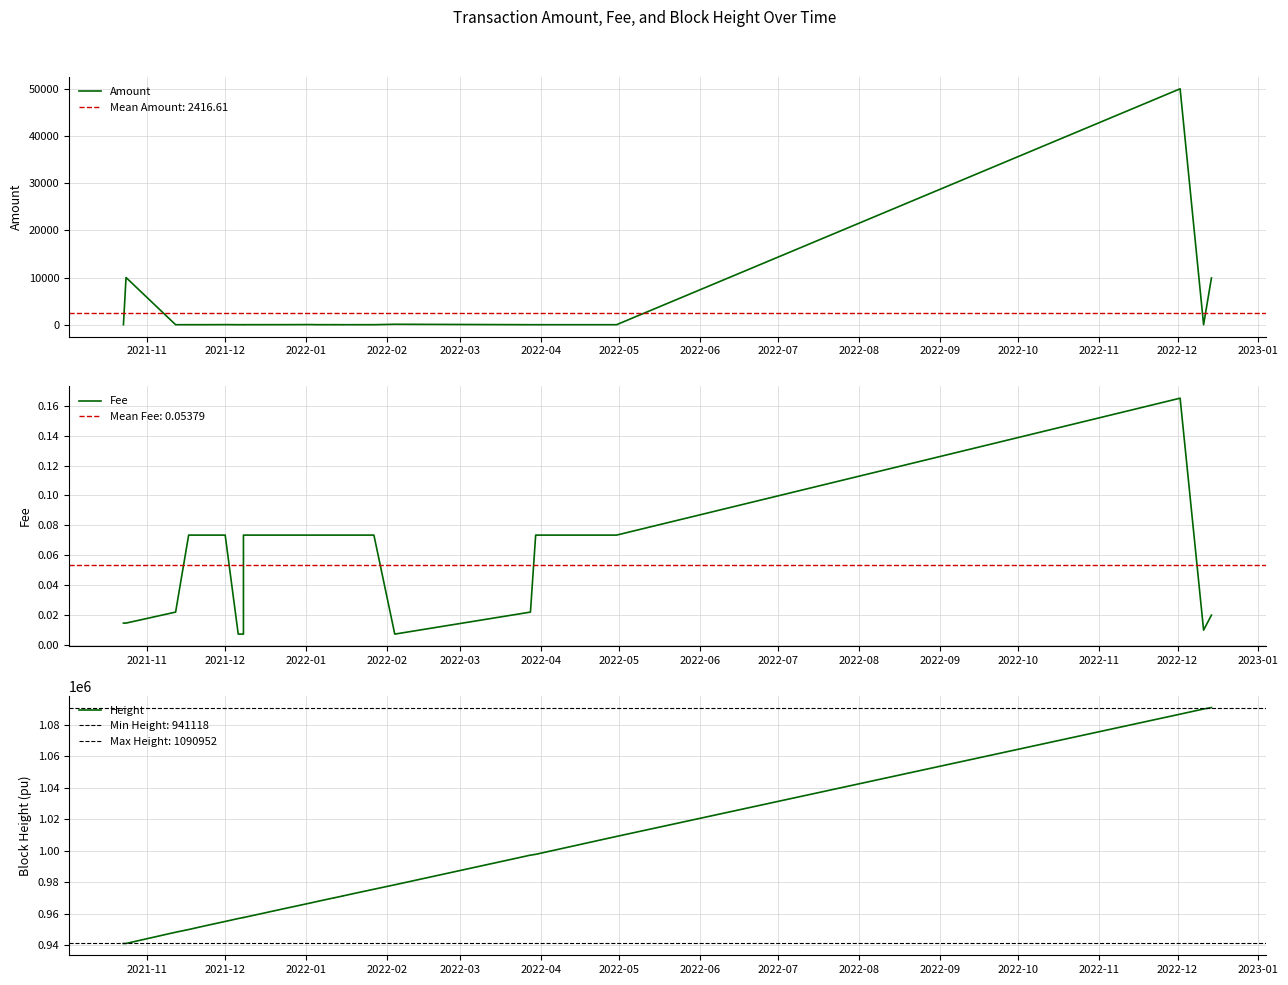

True or false: Height has a value of 661363.9 at 2022-02.

False